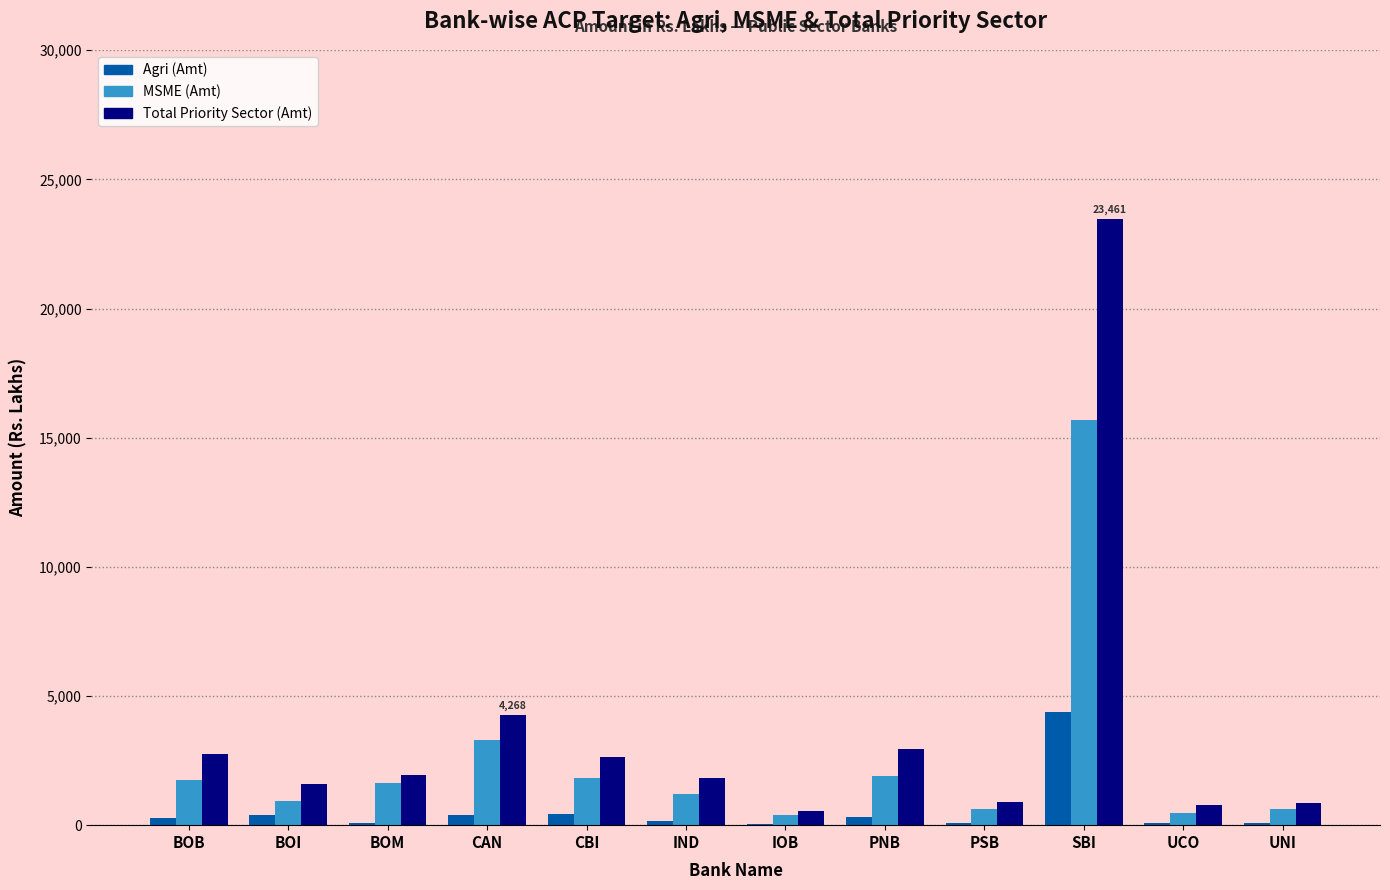

Between BOM and CBI, which series saw the biggest shift?

Total Priority Sector (Amt)